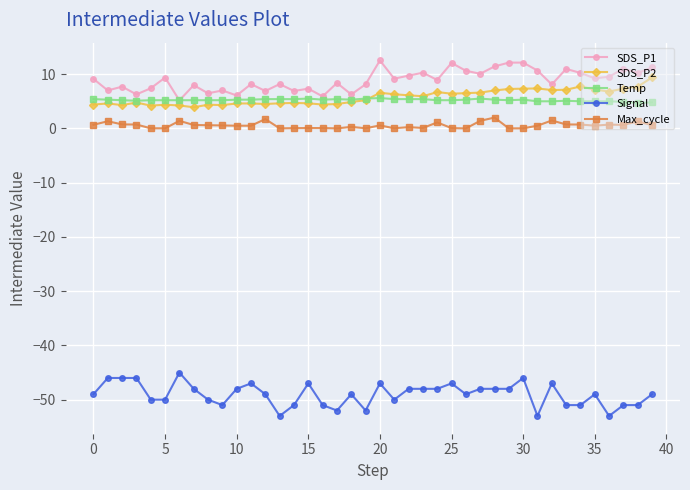

Rank the series by their maximum value, from highest to lowest.

SDS_P1, SDS_P2, Temp, Max_cycle, Signal